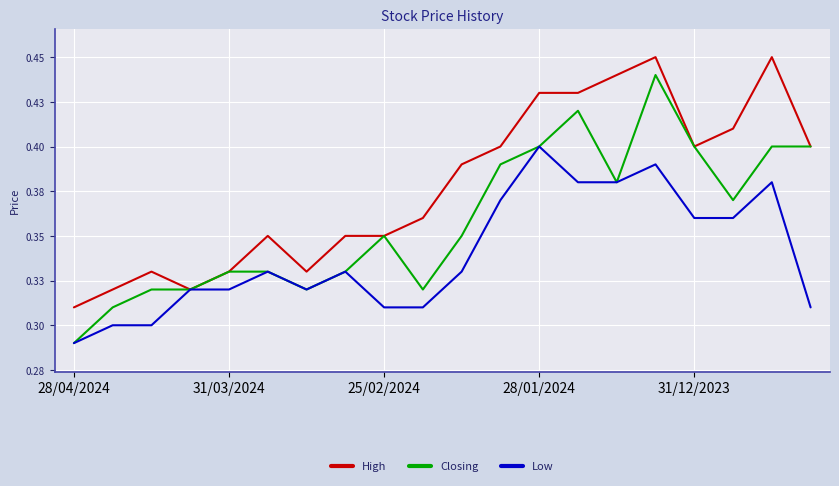

What is the label of the 5th point from the right?

15